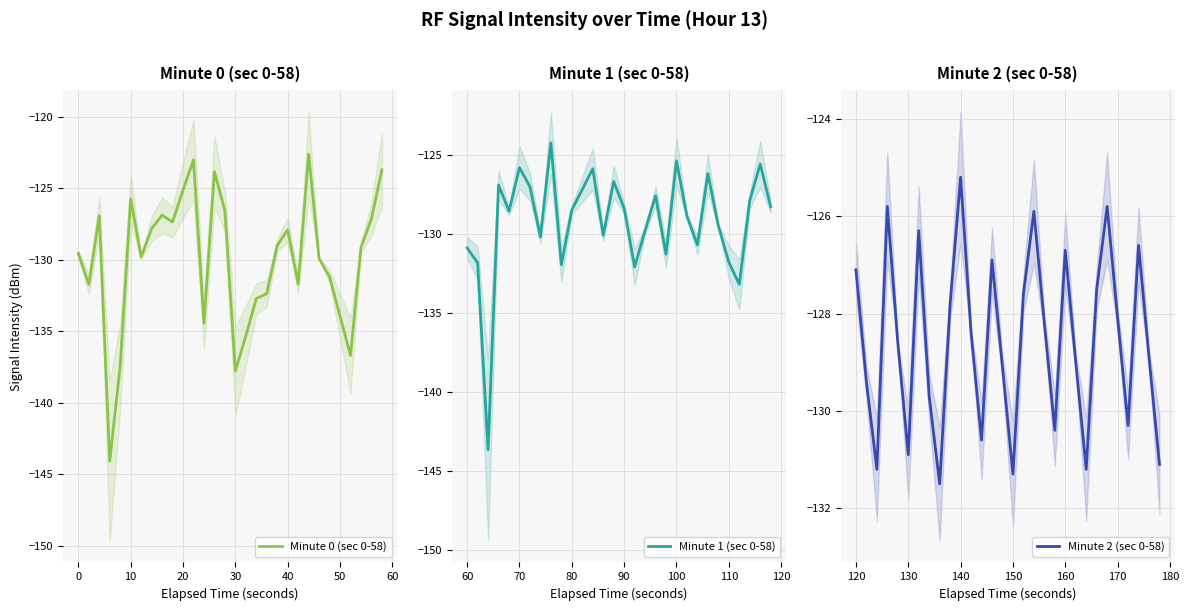

The value of Minute 0 (sec 0-58) at 0 is -70.3. True or false?

False